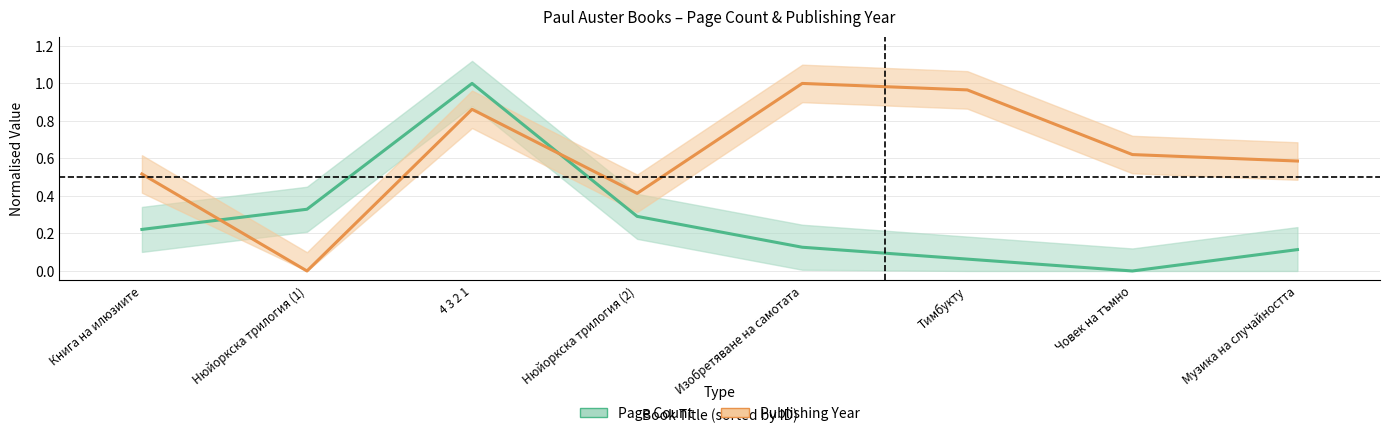

What position from the right is Изобретяване на самотата?

4